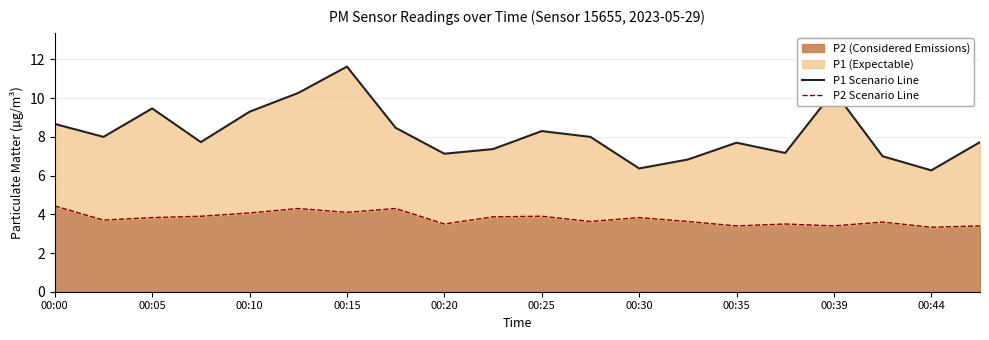

The value of P2 (Considered Emissions) at 00:10 is 4.1. True or false?

True